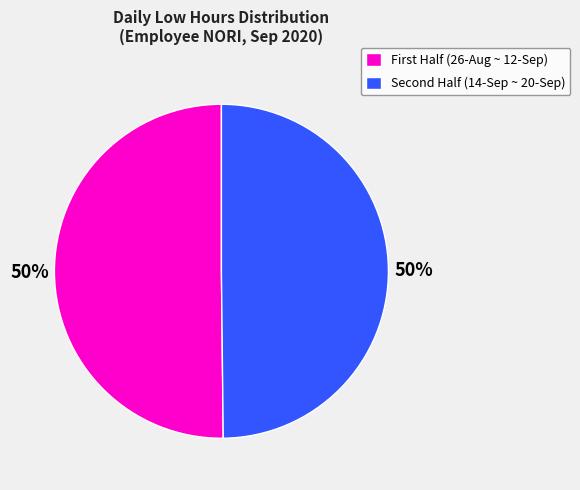

To the nearest percent, what is the average slice percentage?

50%